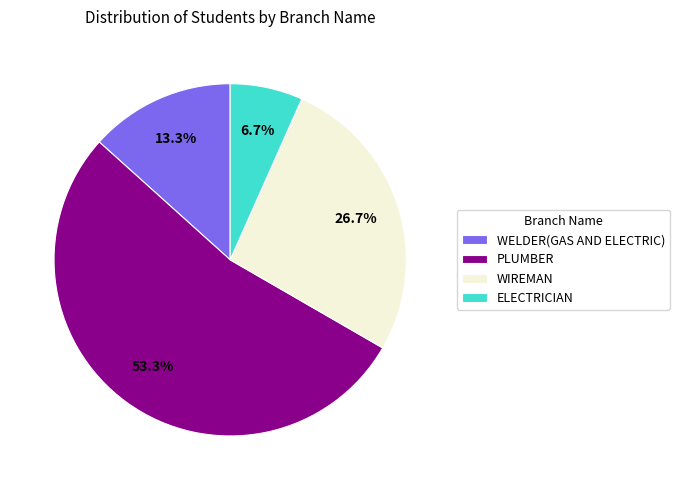

How many slices are in this pie chart?

4